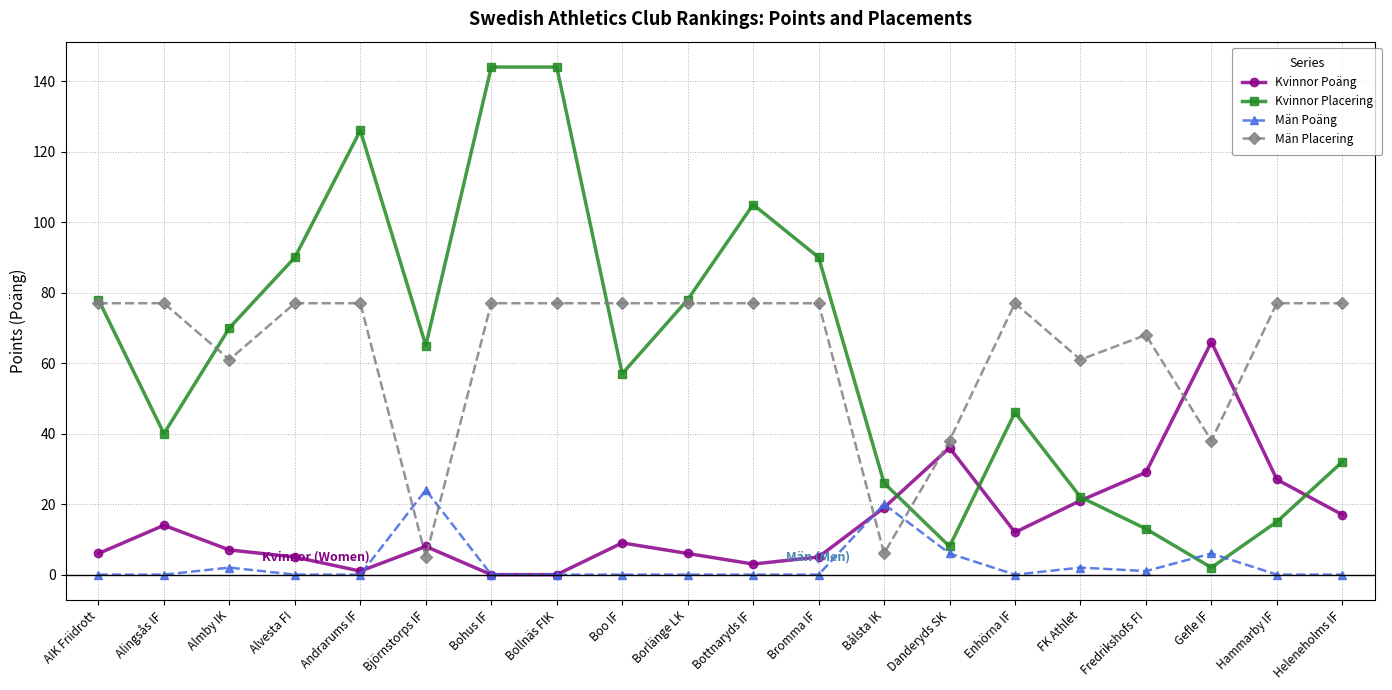

Reading right to left, list all the values displayed in this chart.

Kvinnor Poäng: Heleneholms IF=17	Hammarby IF=27	Gefle IF=66	Fredrikshofs FI=29	FK Athlet=21	Enhörna IF=12	Danderyds SK=36	Bålsta IK=19	Bromma IF=5	Bottnaryds IF=3	Borlänge LK=6	Boo IF=9	Bollnäs FIK=0	Bohus IF=0	Björnstorps IF=8	Andrarums IF=1	Alvesta FI=5	Almby IK=7	Alingsås IF=14	AIK Friidrott=6
Kvinnor Placering: Heleneholms IF=32	Hammarby IF=15	Gefle IF=2	Fredrikshofs FI=13	FK Athlet=22	Enhörna IF=46	Danderyds SK=8	Bålsta IK=26	Bromma IF=90	Bottnaryds IF=105	Borlänge LK=78	Boo IF=57	Bollnäs FIK=144	Bohus IF=144	Björnstorps IF=65	Andrarums IF=126	Alvesta FI=90	Almby IK=70	Alingsås IF=40	AIK Friidrott=78
Män Poäng: Heleneholms IF=0	Hammarby IF=0	Gefle IF=6	Fredrikshofs FI=1	FK Athlet=2	Enhörna IF=0	Danderyds SK=6	Bålsta IK=20	Bromma IF=0	Bottnaryds IF=0	Borlänge LK=0	Boo IF=0	Bollnäs FIK=0	Bohus IF=0	Björnstorps IF=24	Andrarums IF=0	Alvesta FI=0	Almby IK=2	Alingsås IF=0	AIK Friidrott=0
Män Placering: Heleneholms IF=77	Hammarby IF=77	Gefle IF=38	Fredrikshofs FI=68	FK Athlet=61	Enhörna IF=77	Danderyds SK=38	Bålsta IK=6	Bromma IF=77	Bottnaryds IF=77	Borlänge LK=77	Boo IF=77	Bollnäs FIK=77	Bohus IF=77	Björnstorps IF=5	Andrarums IF=77	Alvesta FI=77	Almby IK=61	Alingsås IF=77	AIK Friidrott=77